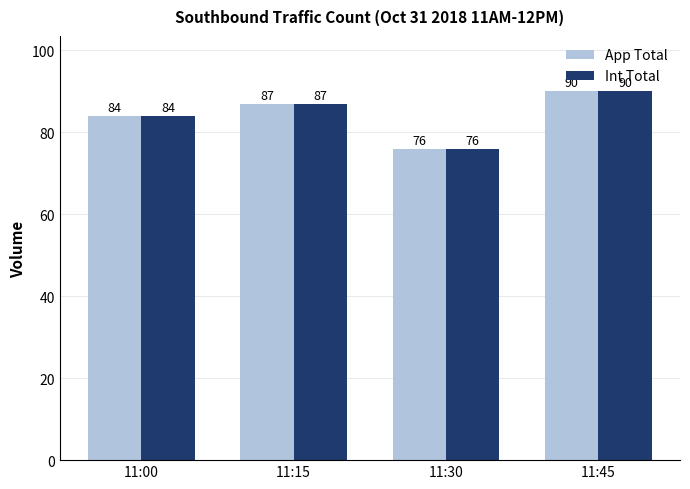

Count the number of categories in the chart.

4